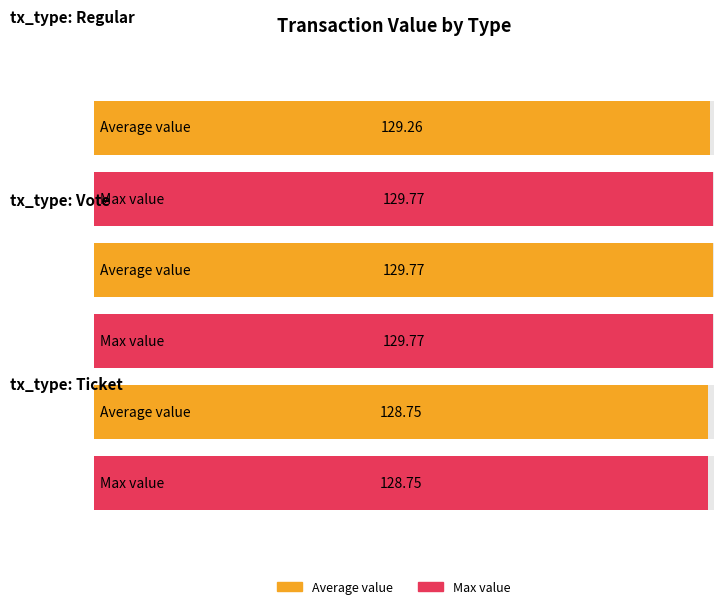

What is the label of the 2nd bar from the left?

Vote